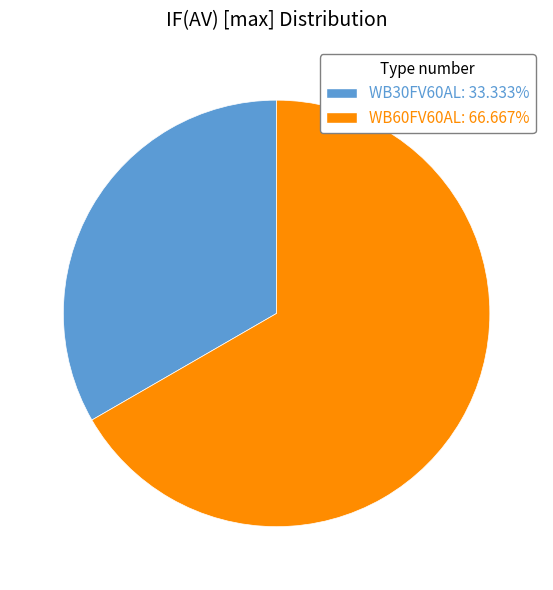

How many segments does this pie chart have?

2